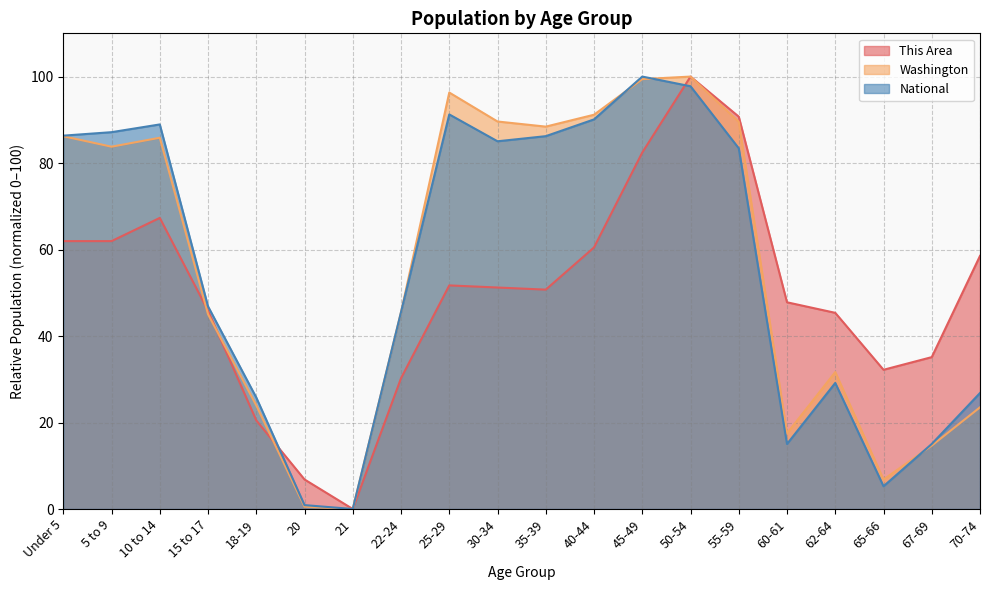

Is it true that National equals 35.8 at 55-59?

False